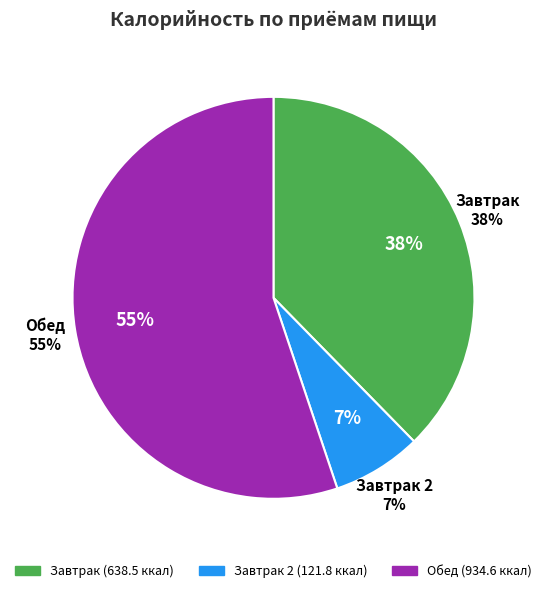

Which slice is the smallest?

Завтрак 2